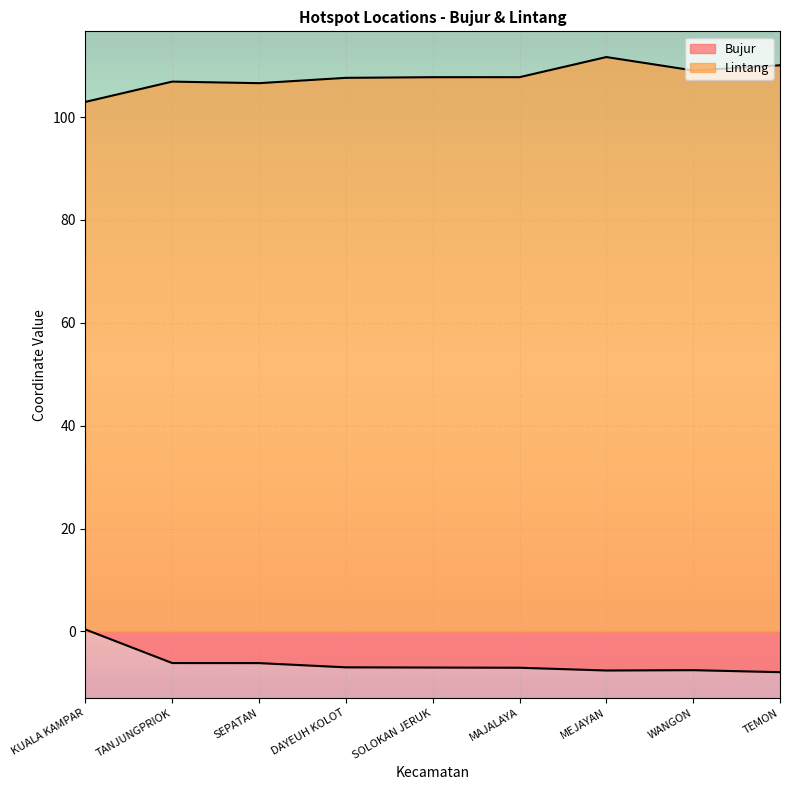

In Bujur, how many points are higher than both neighbors (excluding endpoints)?

1